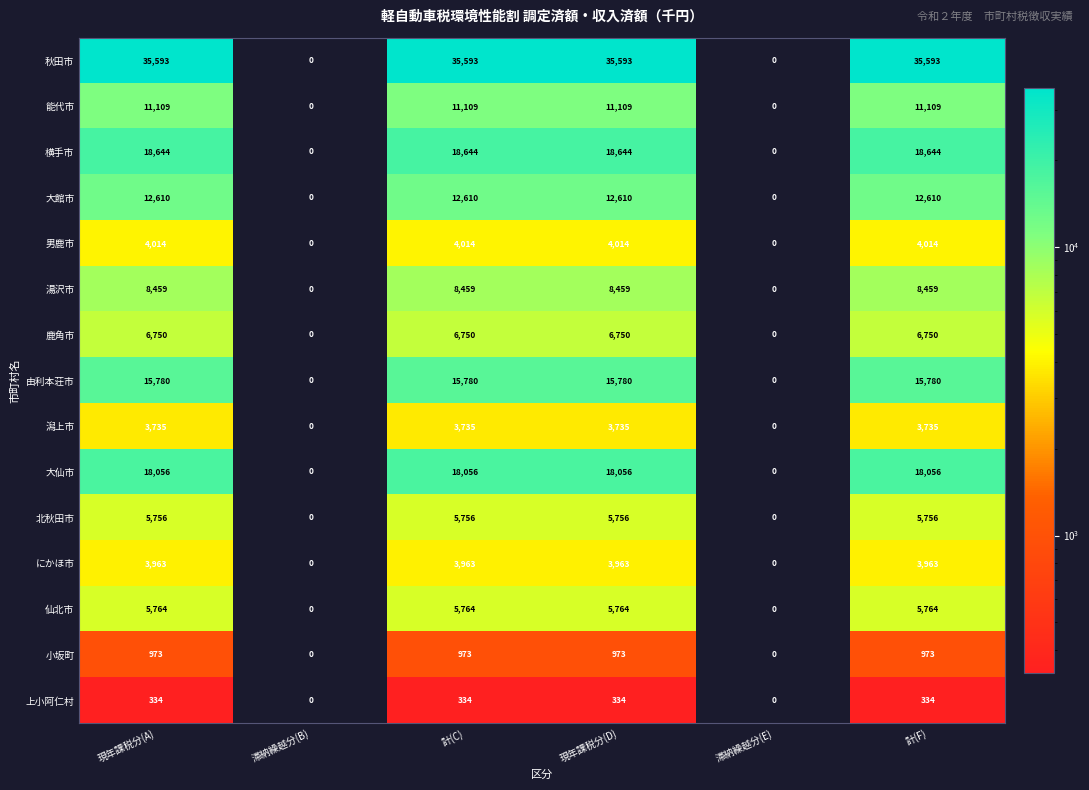

What is the difference between the highest and lowest values at 計(C)?

35259